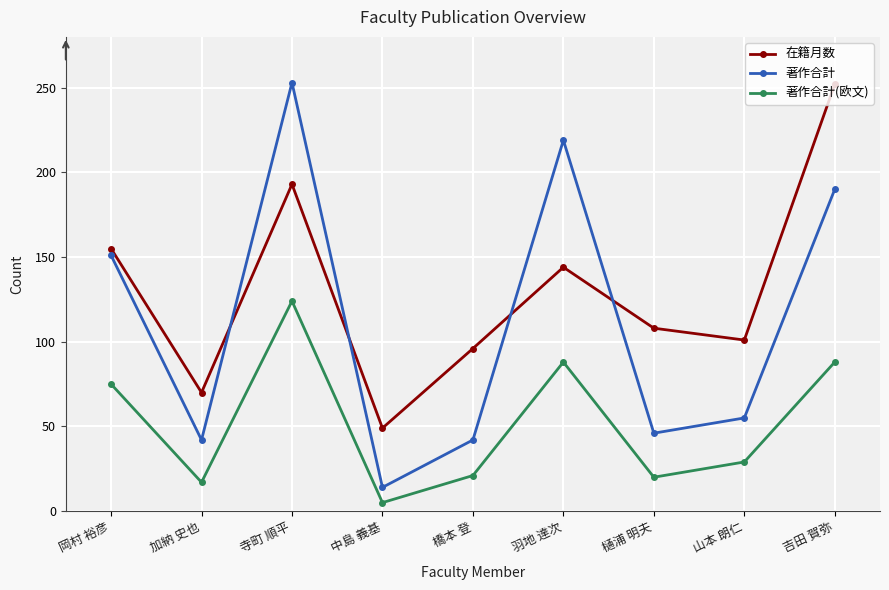

What is the maximum value shown in the chart?

253